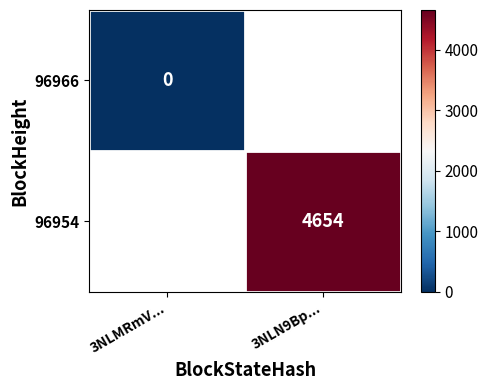

What is the maximum value shown in the chart?

4654.0